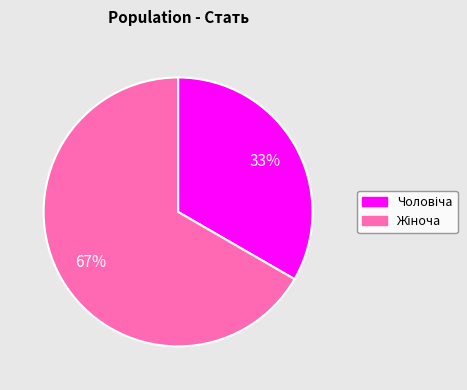

Is there any slice that represents more than half of the pie?

Yes